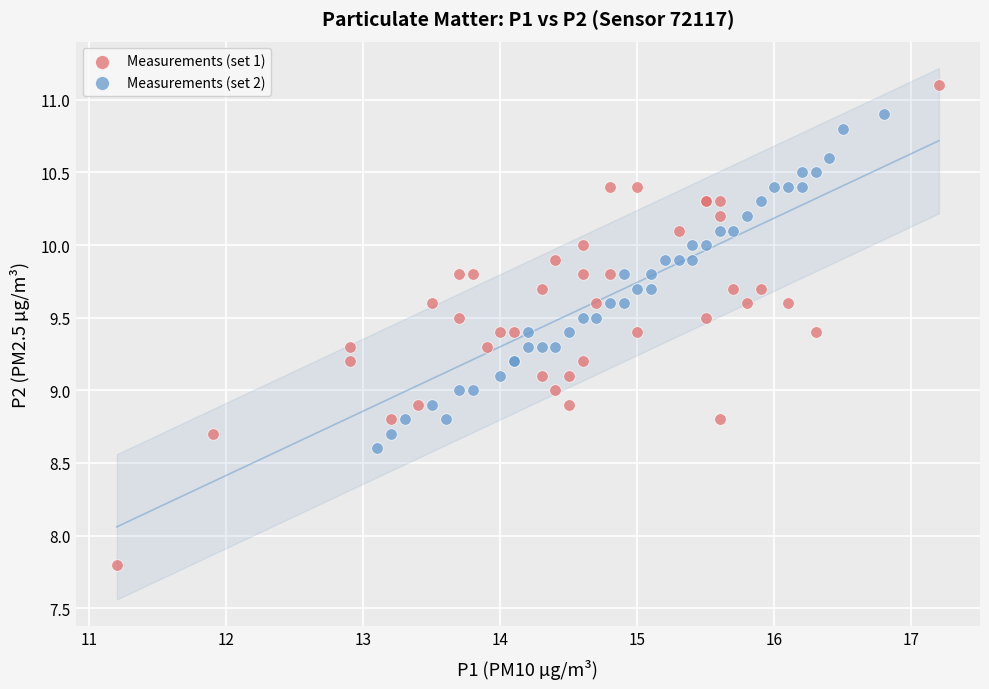

Which series contains the highest Y value?

Measurements (set 1)